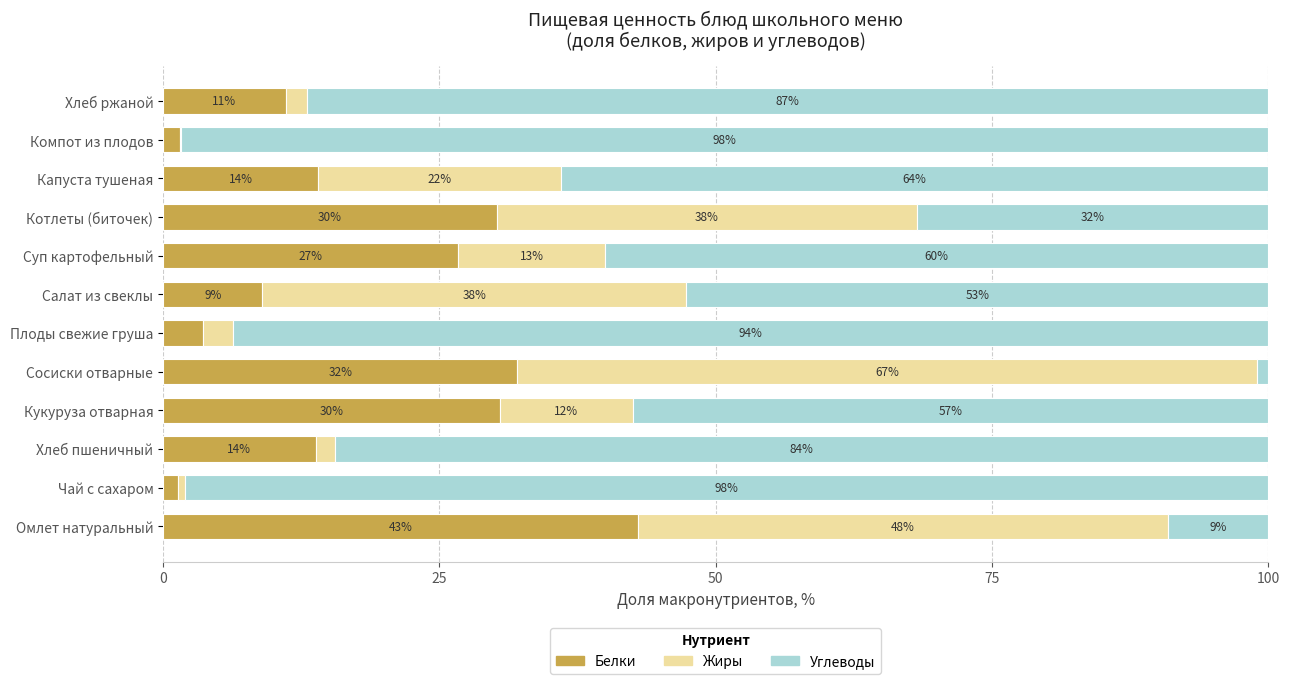

At which label does Белки reach its peak?

Омлет натуральный